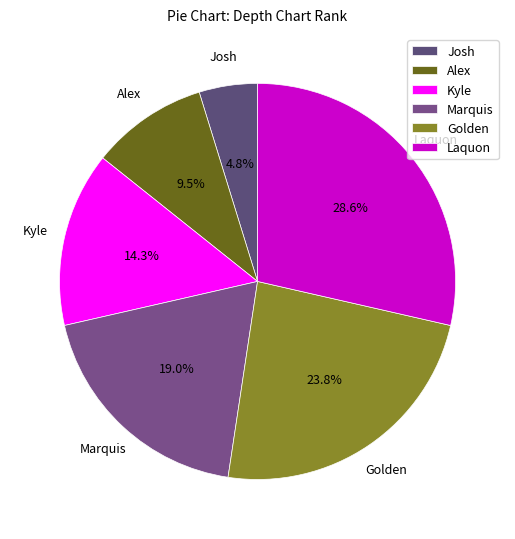

To the nearest percent, what is the combined percentage of Kyle and Josh?

19%